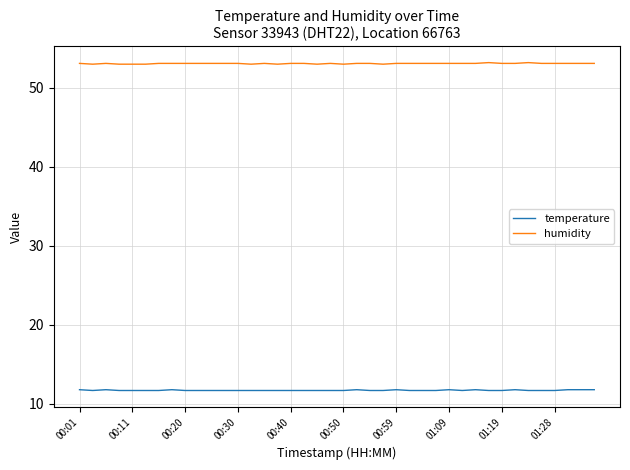

What is the maximum value for temperature?

11.8